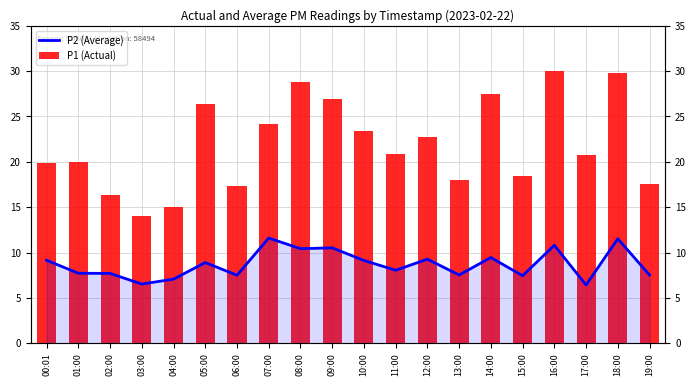

Reading right to left, what are all the values shown in this chart?

P2 (Average): 19:00=7.5	18:00=11.5	17:00=6.4	16:00=10.8	15:00=7.5	14:00=9.4	13:00=7.5	12:00=9.3	11:00=8.1	10:00=9.1	09:00=10.5	08:00=10.4	07:00=11.6	06:00=7.5	05:00=8.9	04:00=7.1	03:00=6.5	02:00=7.7	01:00=7.7	00:01=9.2
P1 (Actual): 19:00=17.5	18:00=29.8	17:00=20.7	16:00=30.0	15:00=18.4	14:00=27.5	13:00=18.0	12:00=22.8	11:00=20.9	10:00=23.4	09:00=26.9	08:00=28.8	07:00=24.2	06:00=17.4	05:00=26.4	04:00=15.0	03:00=14.0	02:00=16.3	01:00=19.9	00:01=19.9